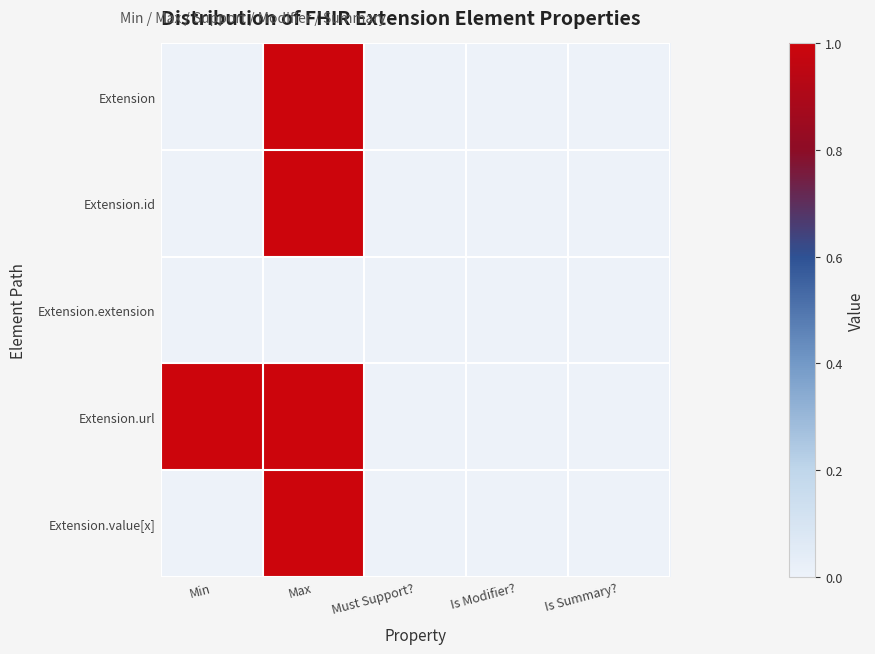

List the series in order of their peak value, lowest first.

Extension.extension, Extension, Extension.id, Extension.url, Extension.value[x]